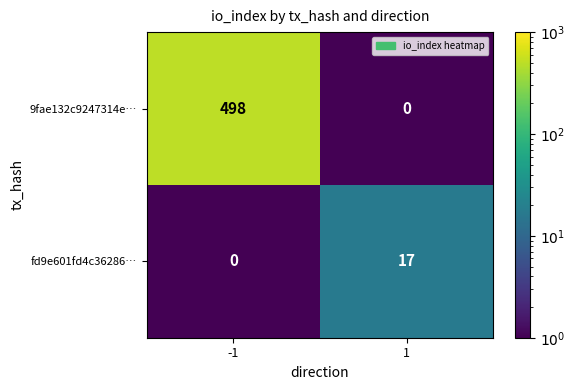

Reading left to right, extract all data points from this chart.

9fae132c9247314e…: -1=498	1=0
fd9e601fd4c36286…: -1=0	1=17